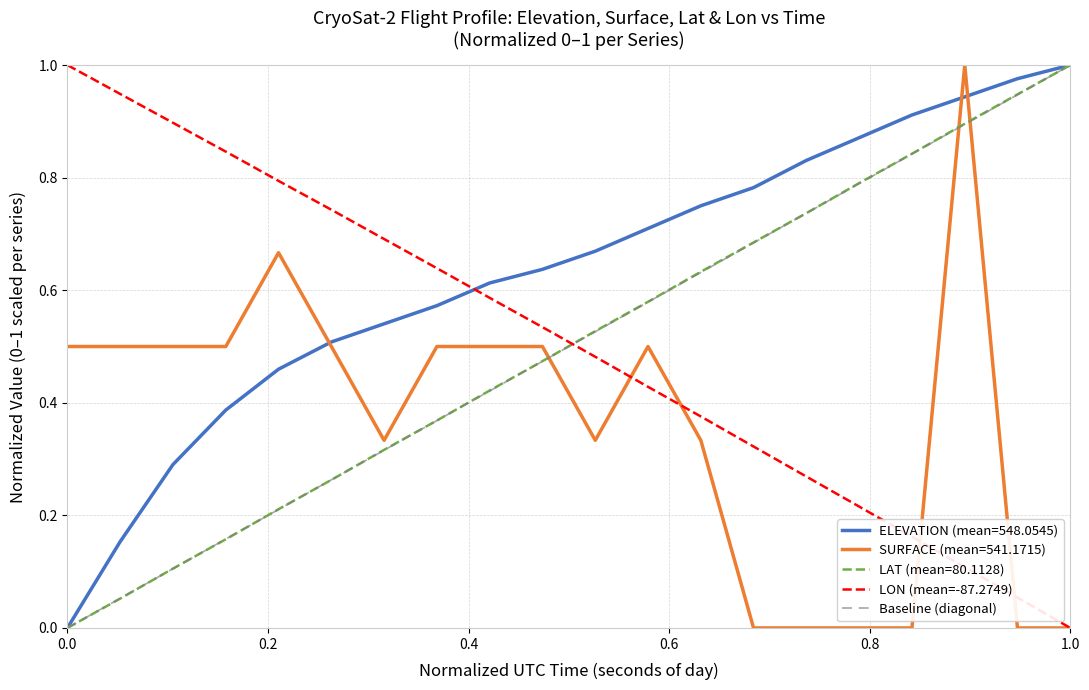

The LAT series shows -0.5 at 0.0. True or false?

False